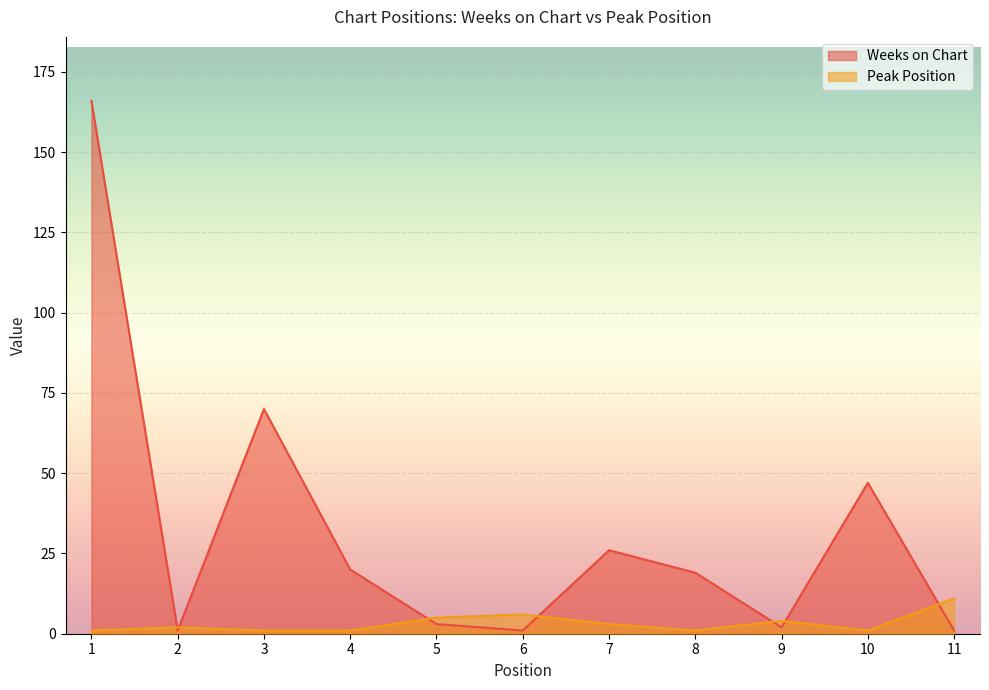

What is the sum of the Peak Position values at 4 and 8?

2